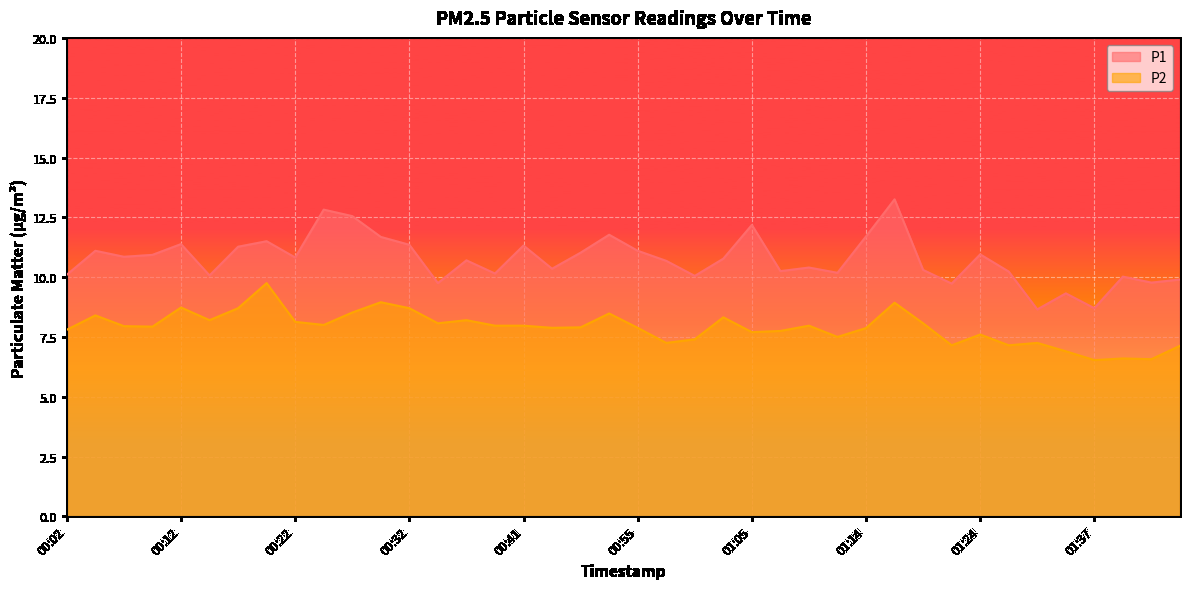

True or false: P2 has a value of 8.0 at 00:41.

True